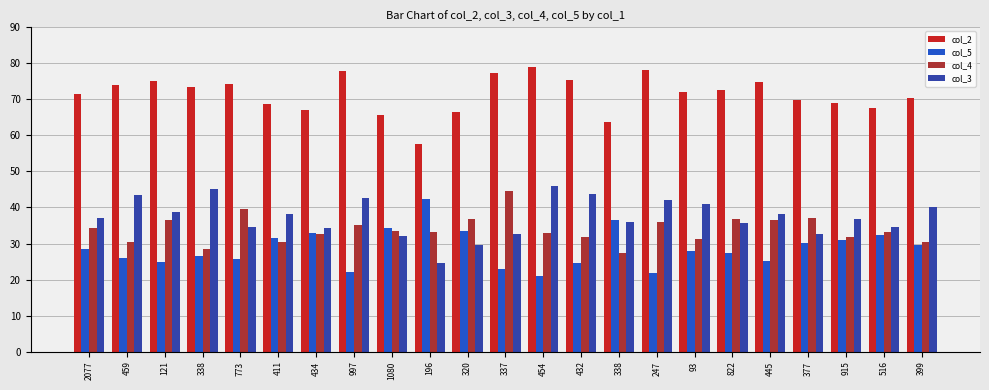

At which category does the chart reach its peak across all series?

454